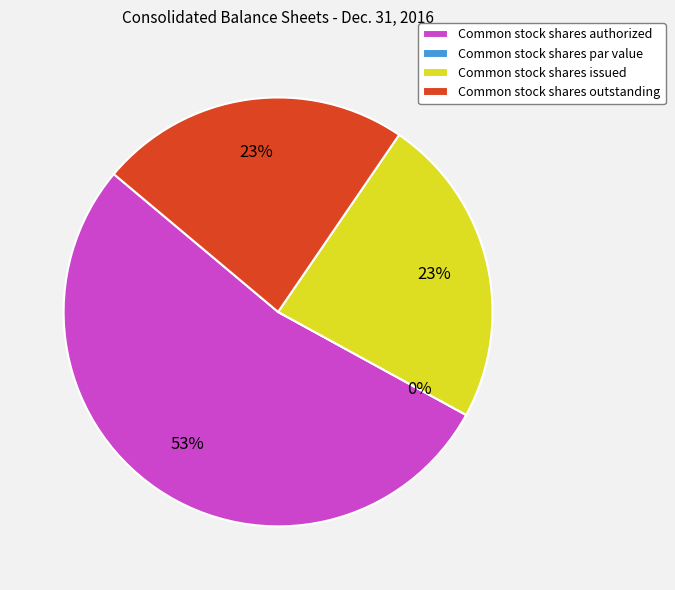

Is there a majority slice in this chart?

Yes